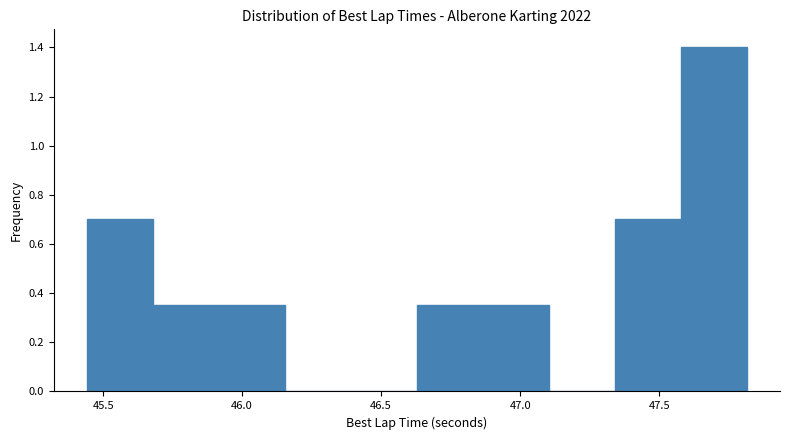

Which range on the x-axis has the tallest bar?

47.60 to 47.80